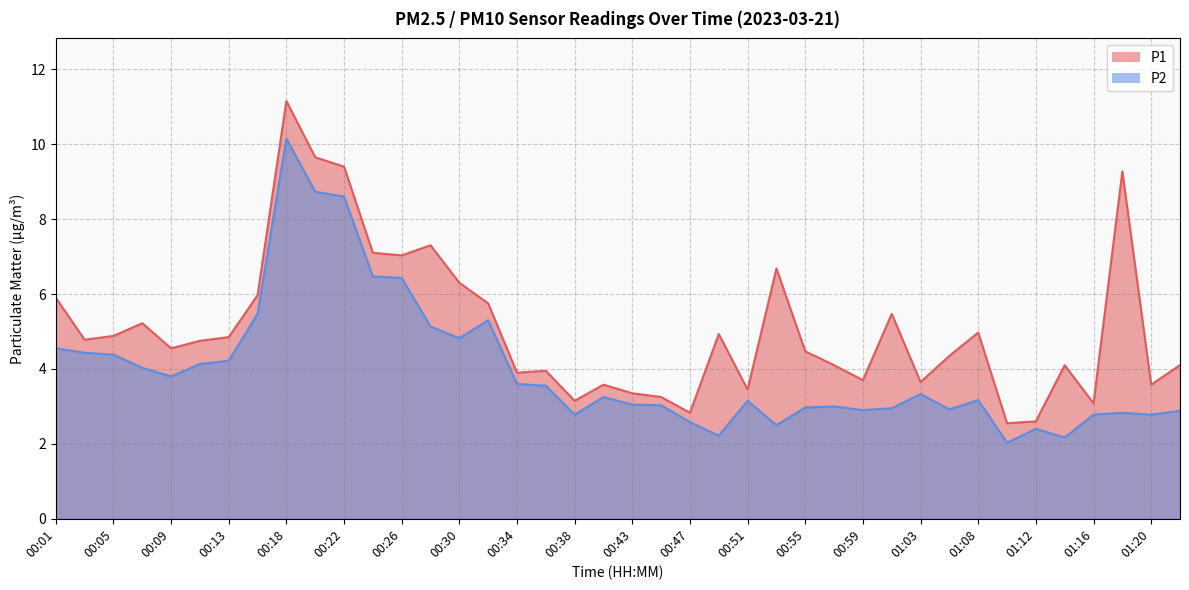

What is the highest value of the P2 series?

10.2